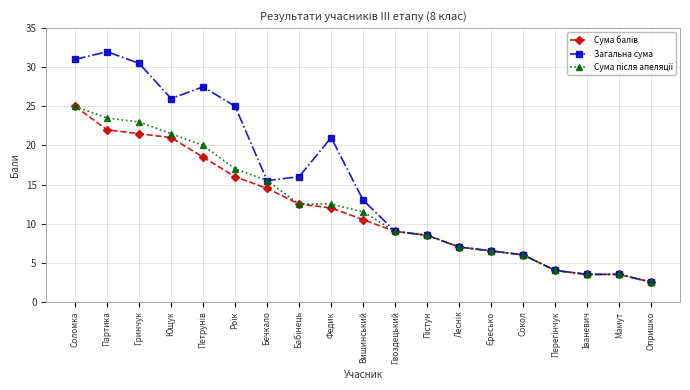

At which category is the sum across all series the highest?

Соломка